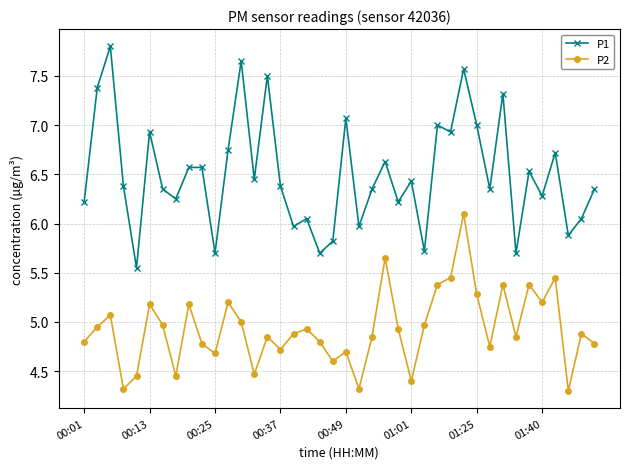

Rank the series by their average value, from highest to lowest.

P1, P2